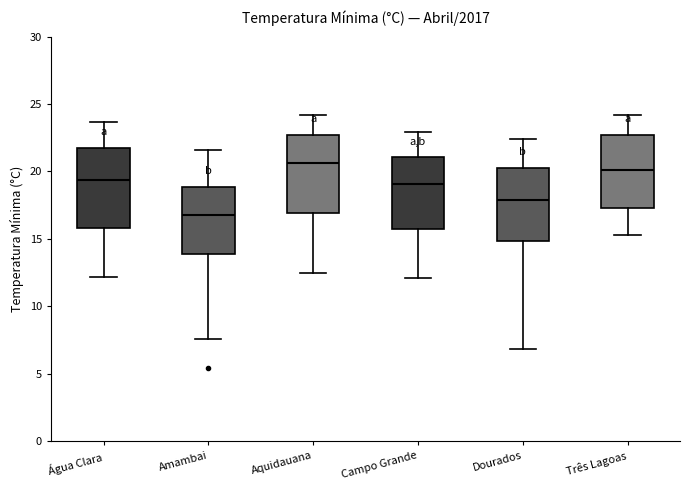

Where does the median line of the box for Campo Grande sit on the y-axis? The values are not printed on the chart, so give them approximately, as read against the axis.

19.0